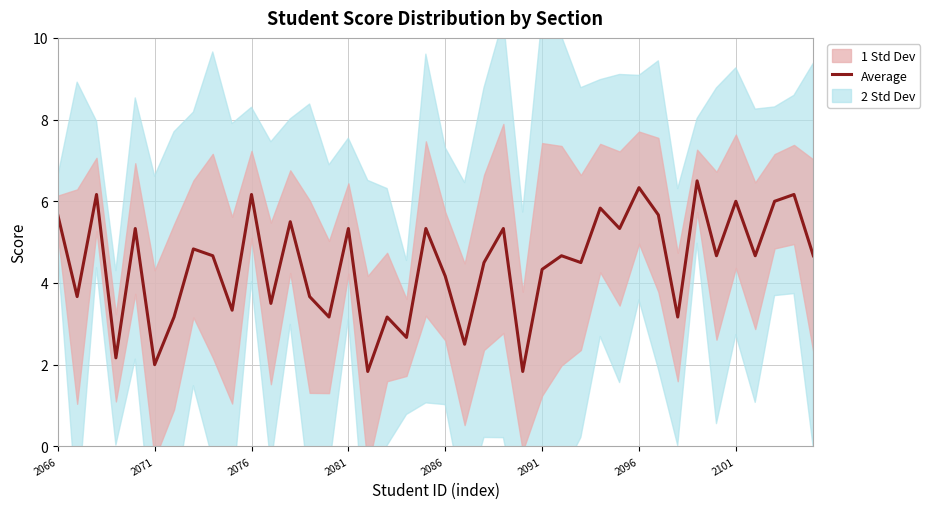

What is the lowest value of the Average series?

1.8